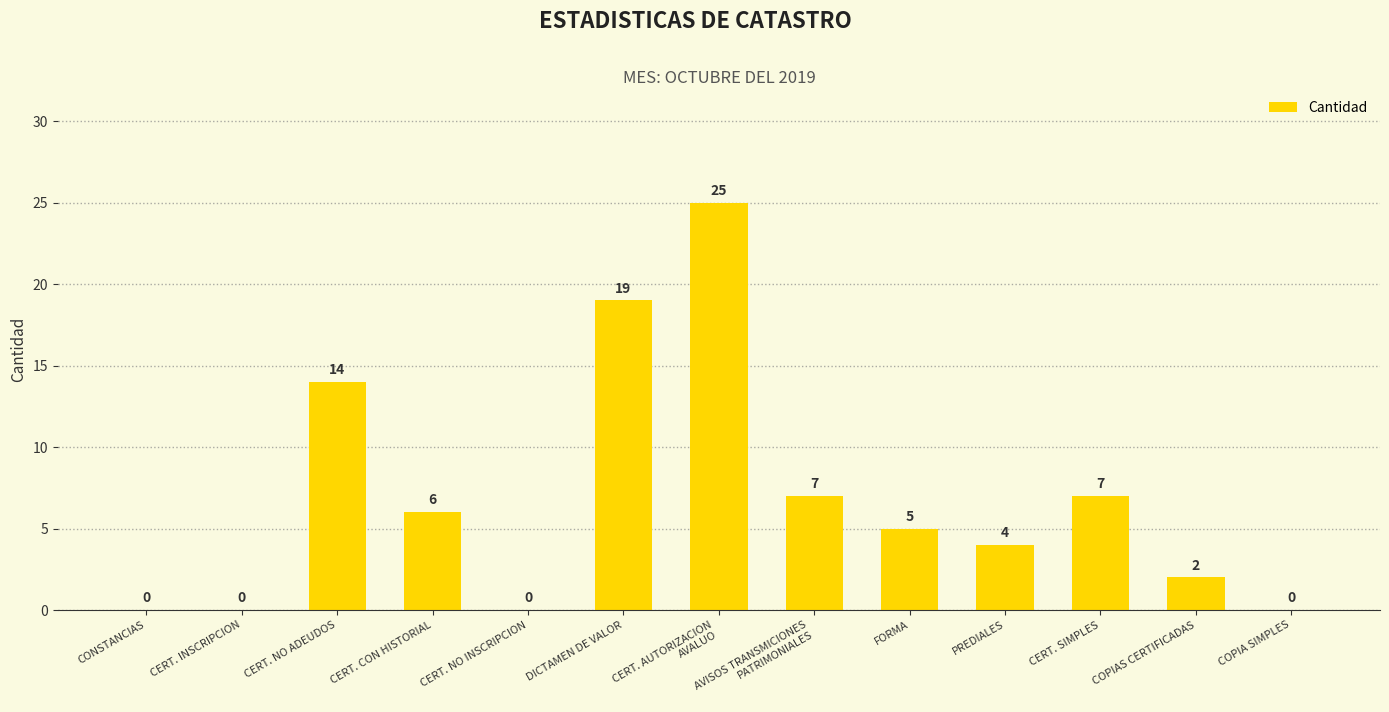

How many categories are shown in the chart?

13